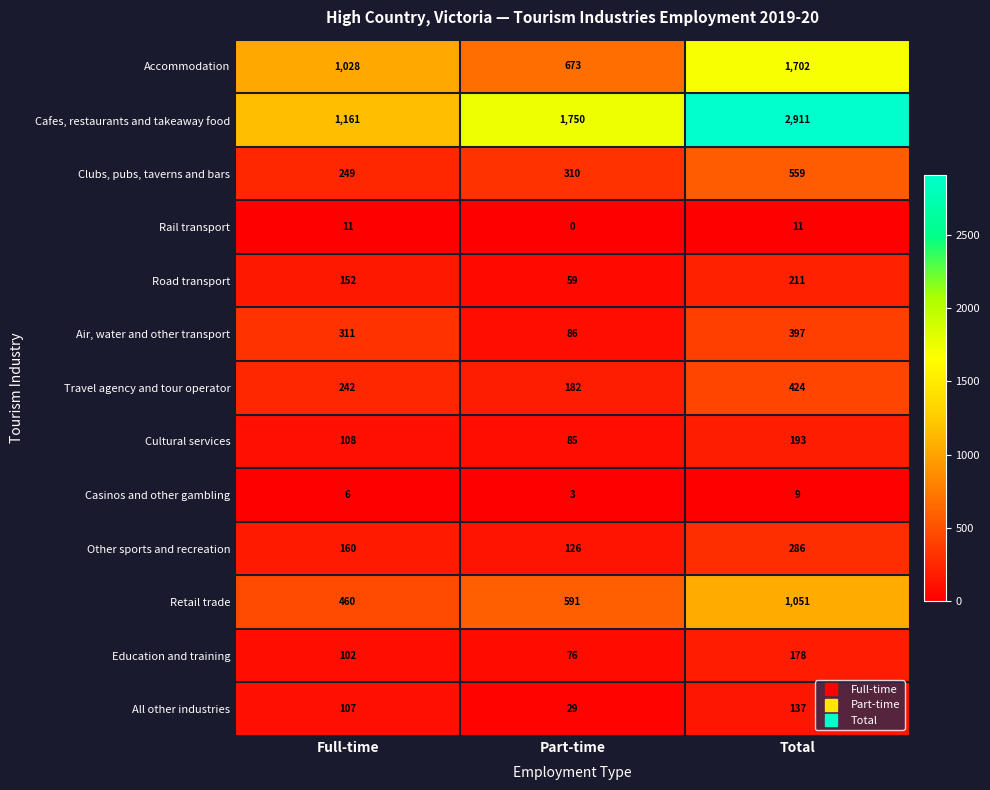

How many data points does each series have?

3